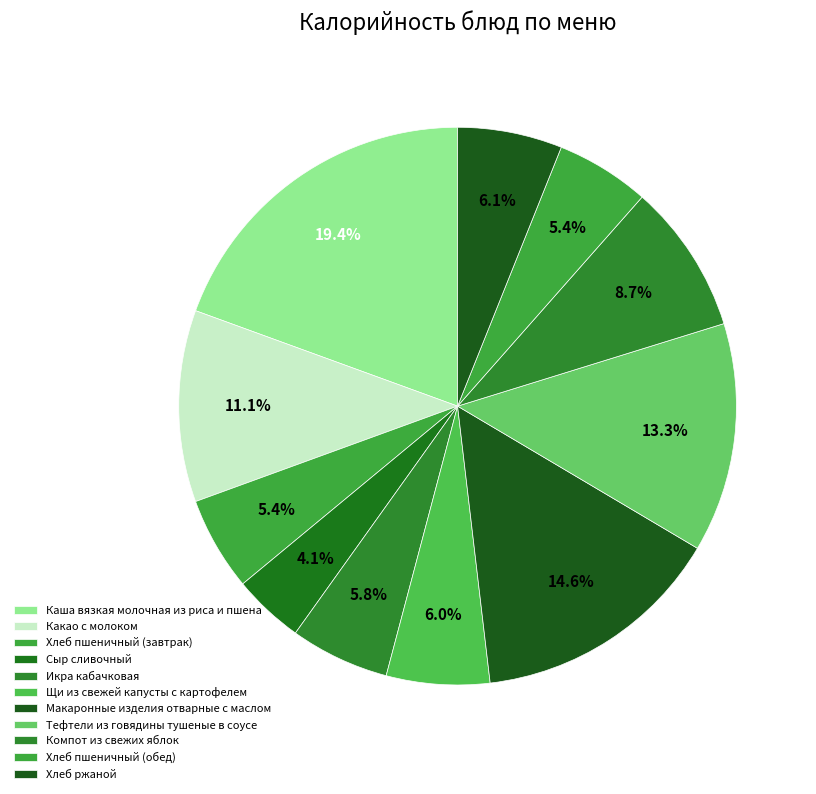

How many segments does this pie chart have?

11